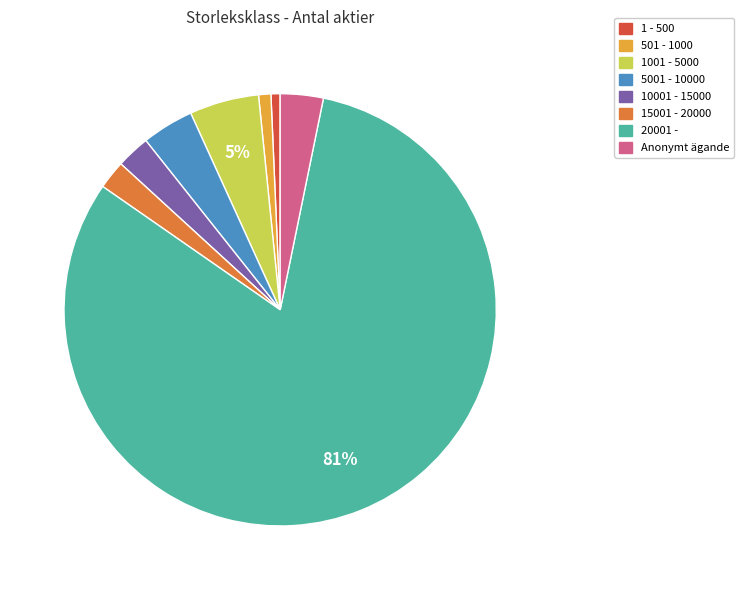

What percentage is the 1001 - 5000 slice, to the nearest percent?

5%